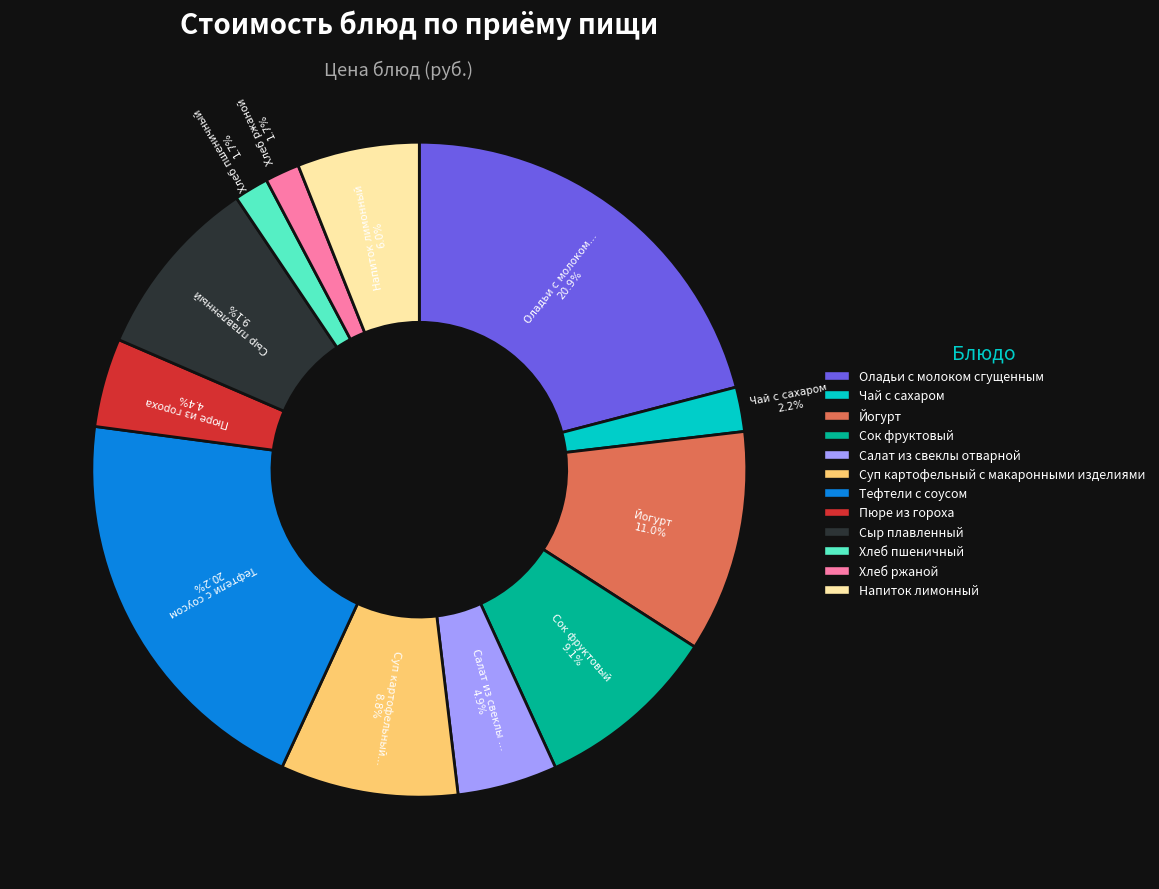

Is there a majority slice in this chart?

No